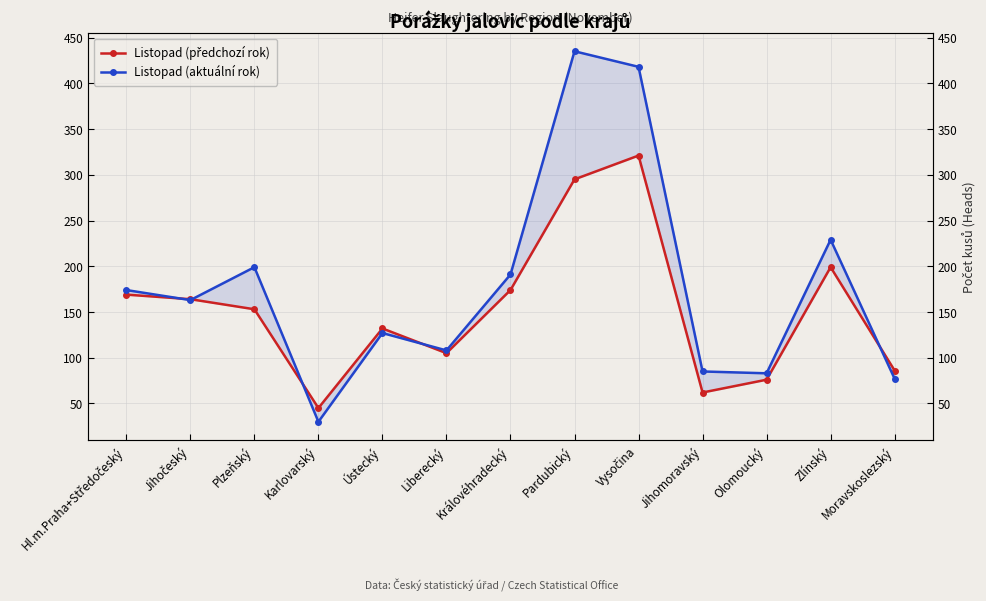

What is the value of the Listopad (předchozí rok) point at the 1st from the left?

169